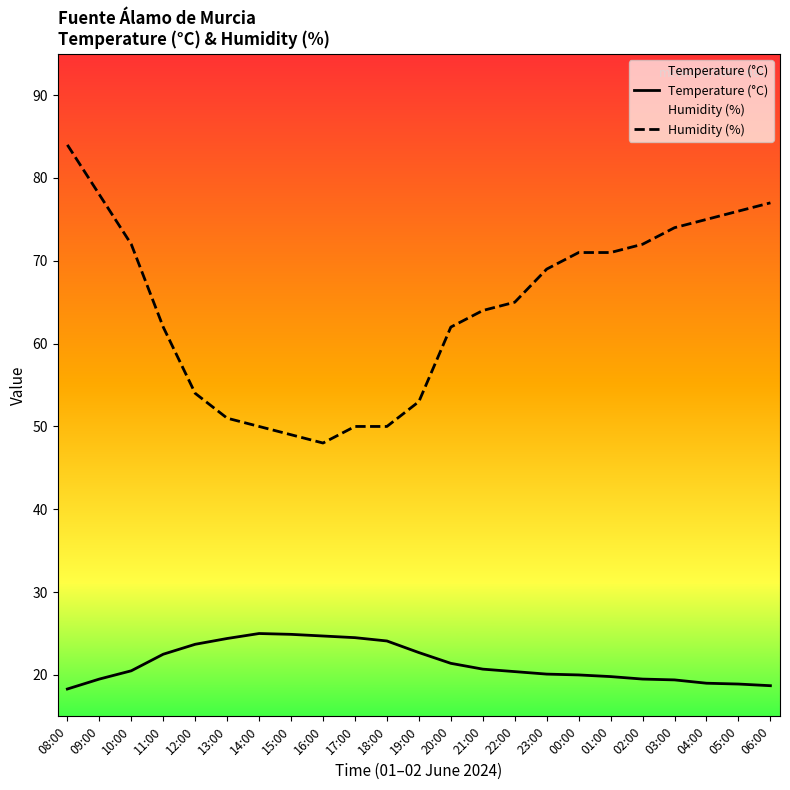

What is the approximate value of Temperature (°C) at 18:00?

24.1